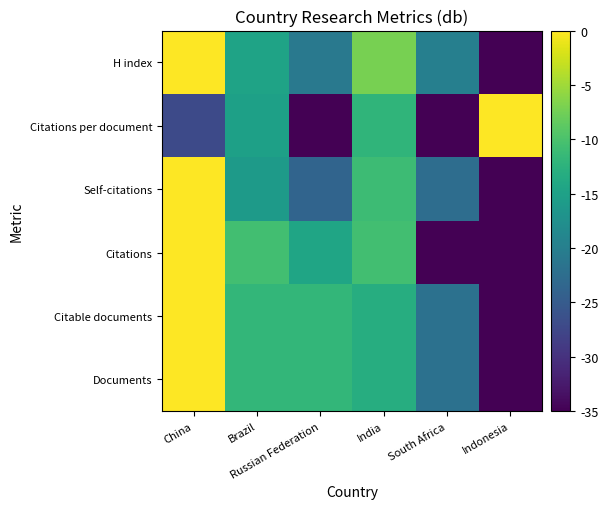

Which series has the widest spread of values?

Documents